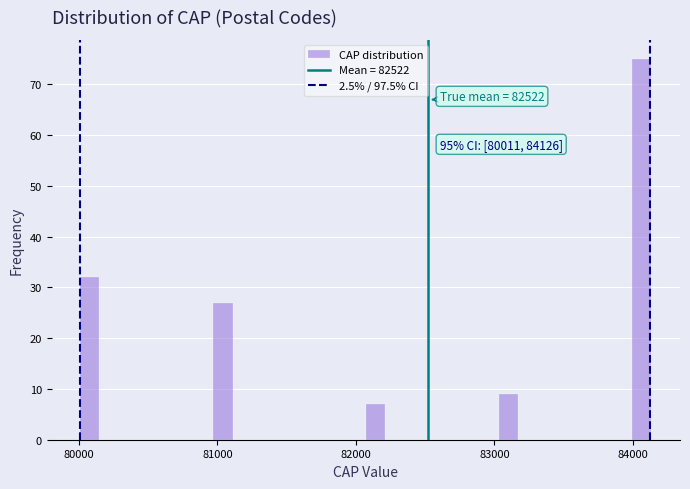

Read against the x-axis, roughly where is the centre of the tallest bar?

84100